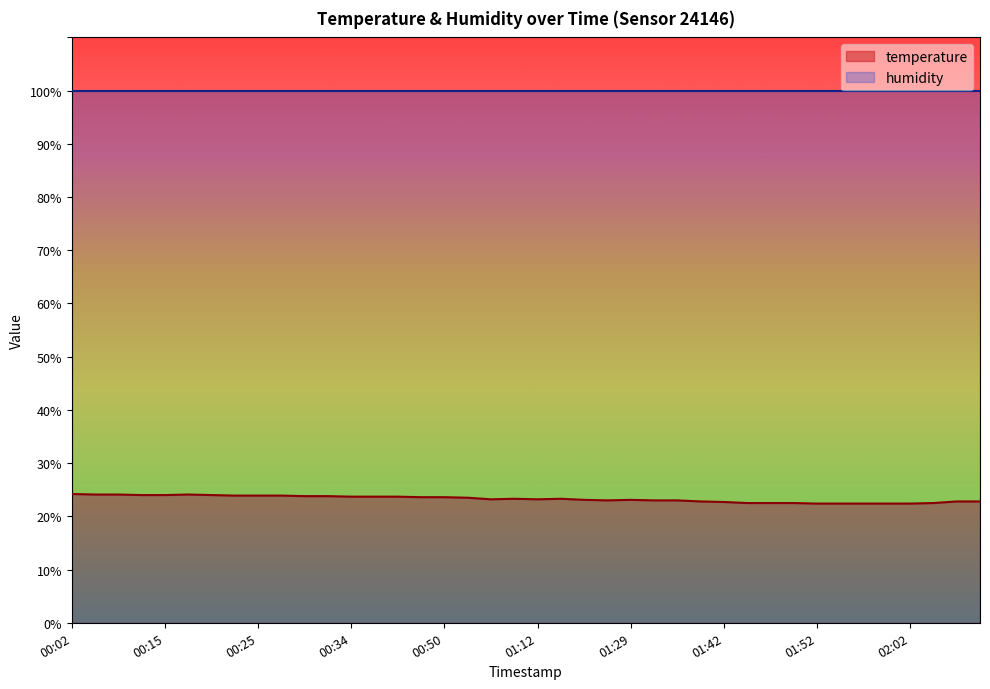

How many interior local peaks (higher than both neighbors) does the data have?

4